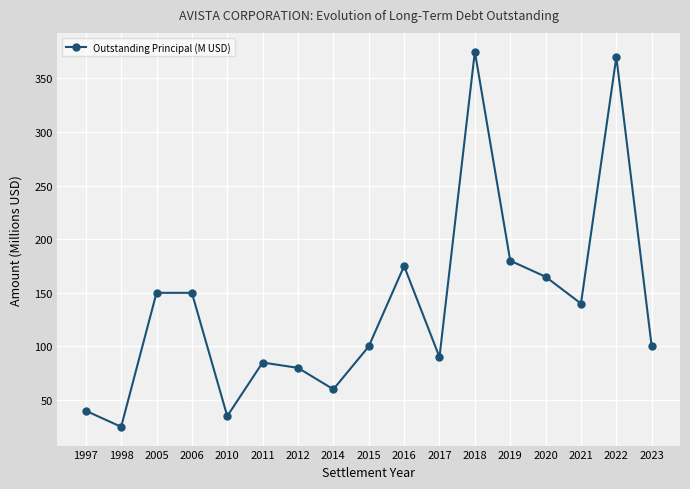

Which has a higher value, 2015 or 2016?

2016